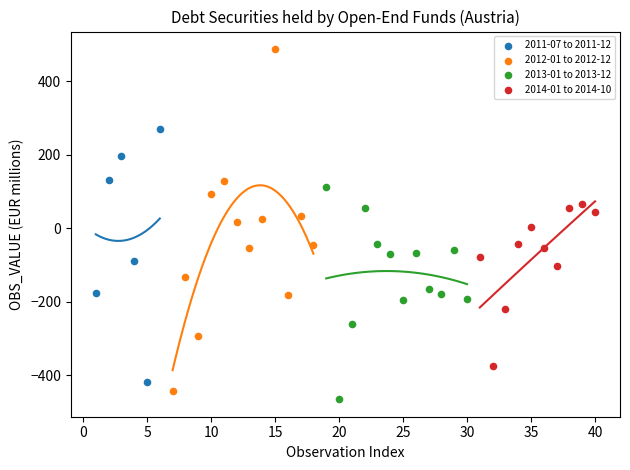

Which series has the largest Y range (max minus min)?

2012-01 to 2012-12